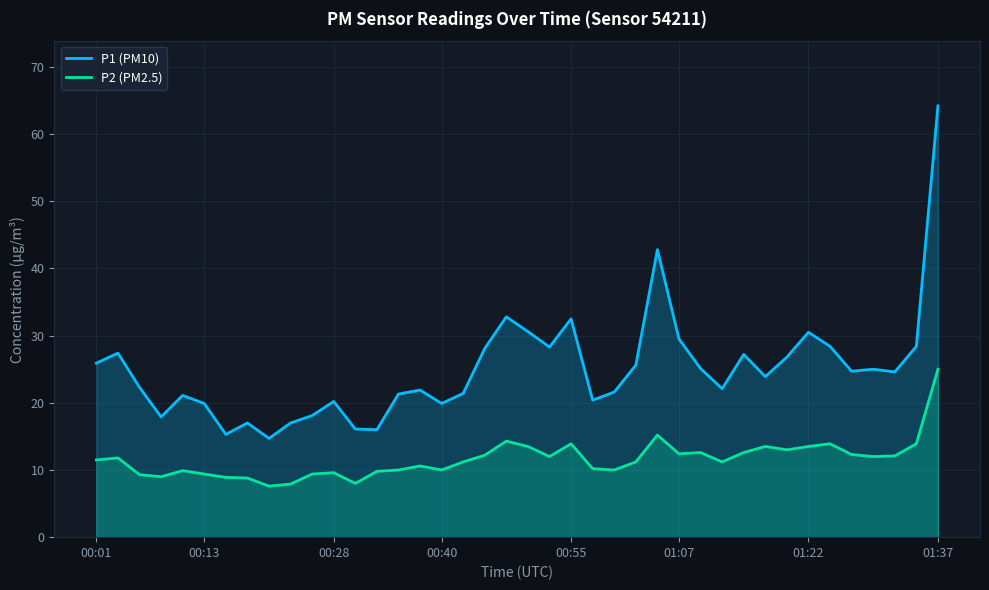

In P1 (PM10), how many points are lower than both neighbors (excluding endpoints)?

11